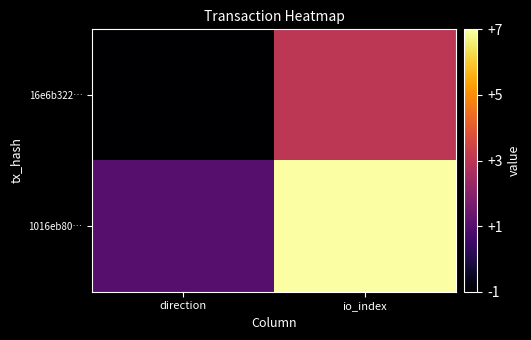

List the series in order of their peak value, highest first.

1016eb80…, 16e6b322…